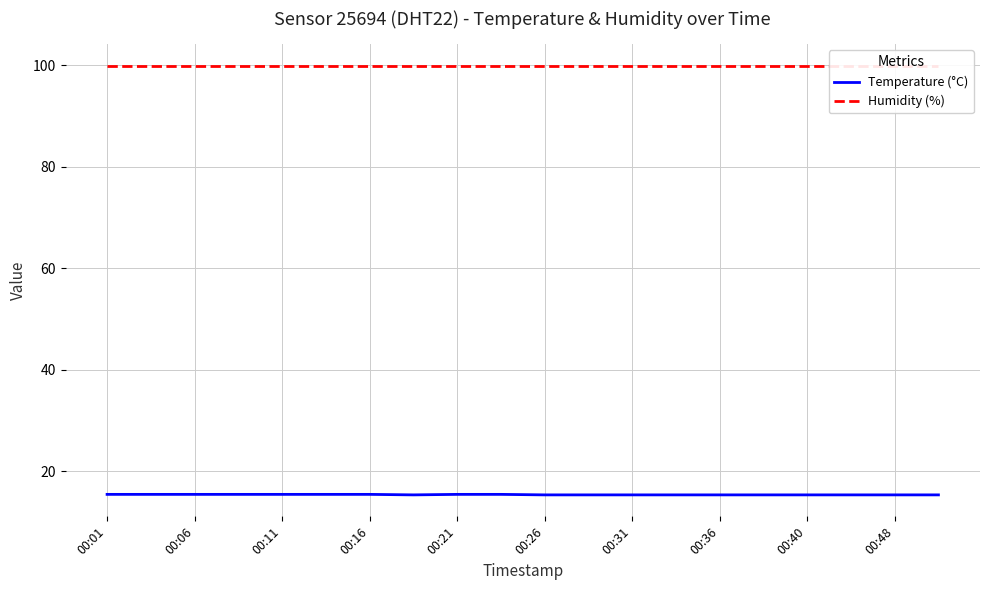

True or false: Humidity (%) has more than 0 interior local peaks.

False